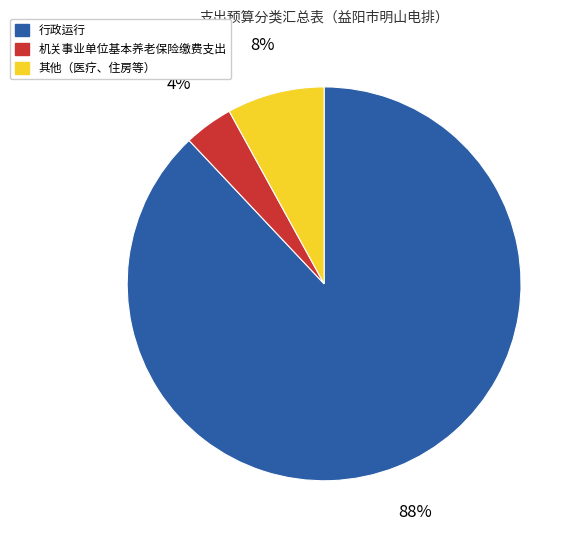

Does 行政运行 account for over 50% of the chart?

Yes